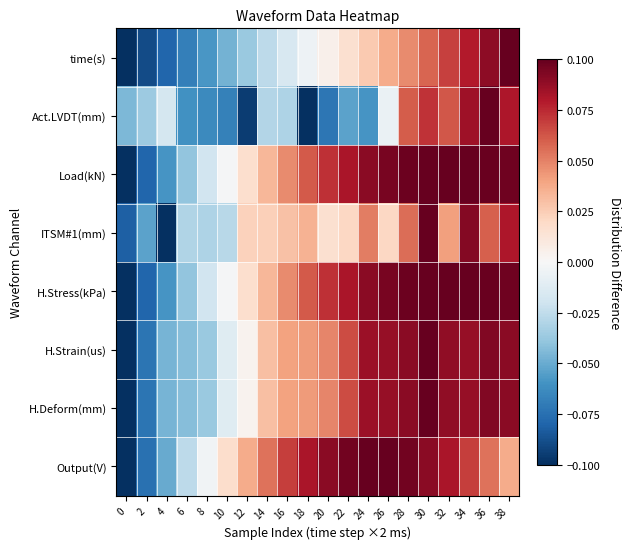

Which series changed the most between 2 and 18?

Output(V)